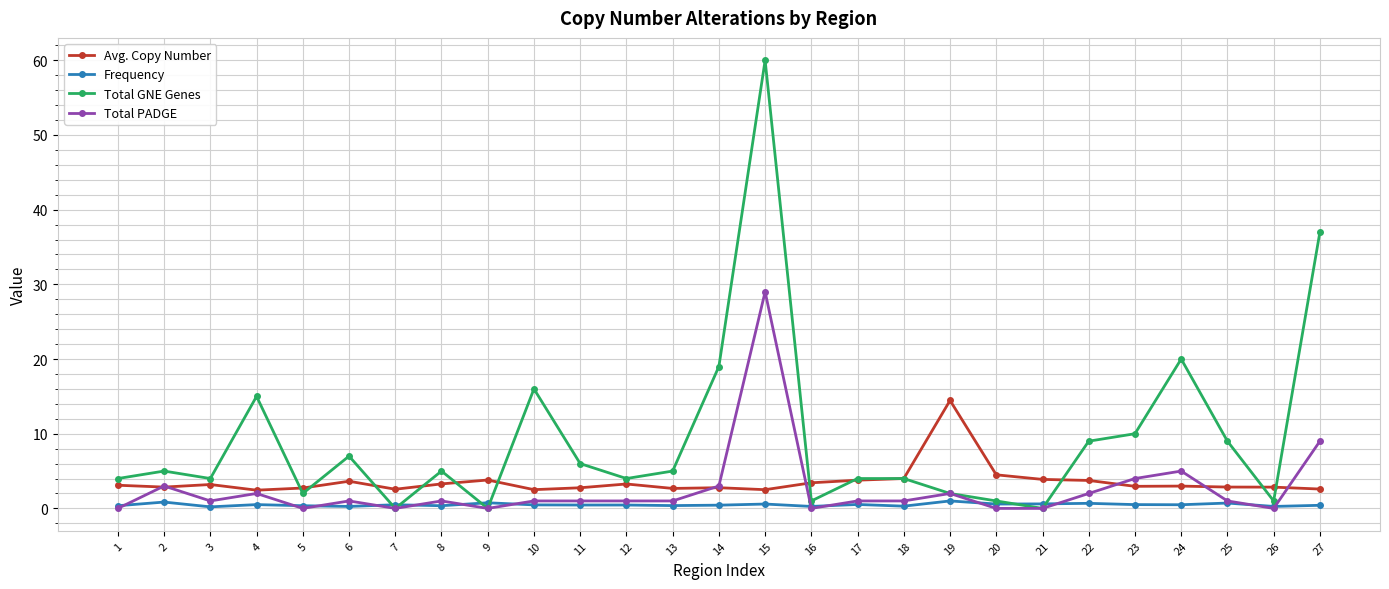

The Total PADGE series shows 0.0 at 5. True or false?

True